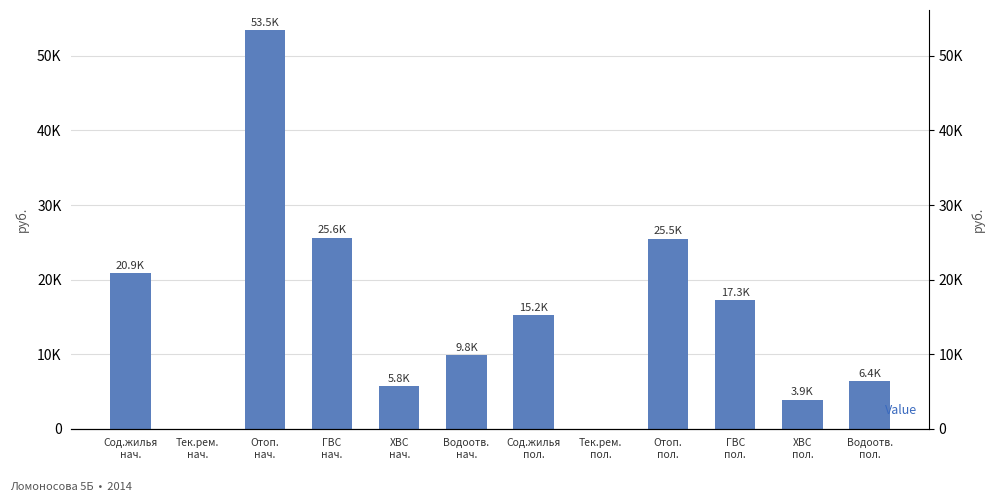

Rank the categories by value from highest to lowest.

Отоп.
нач., ГВС
нач., Отоп.
пол., Сод.жилья
нач., ГВС
пол., Сод.жилья
пол., Водоотв.
нач., Водоотв.
пол., ХВС
нач., ХВС
пол., Тек.рем.
нач., Тек.рем.
пол.